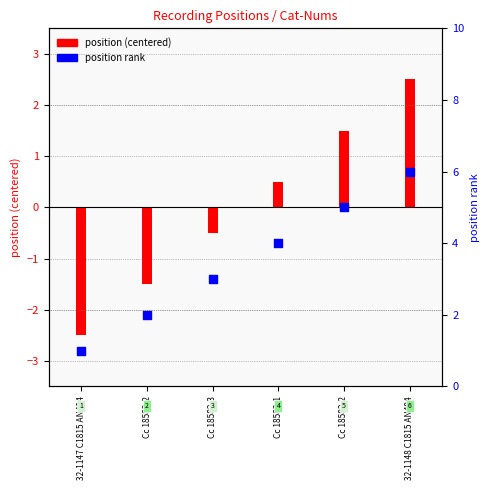

What is the total value across all series at 32-1147 C1815 AN494?

-1.5